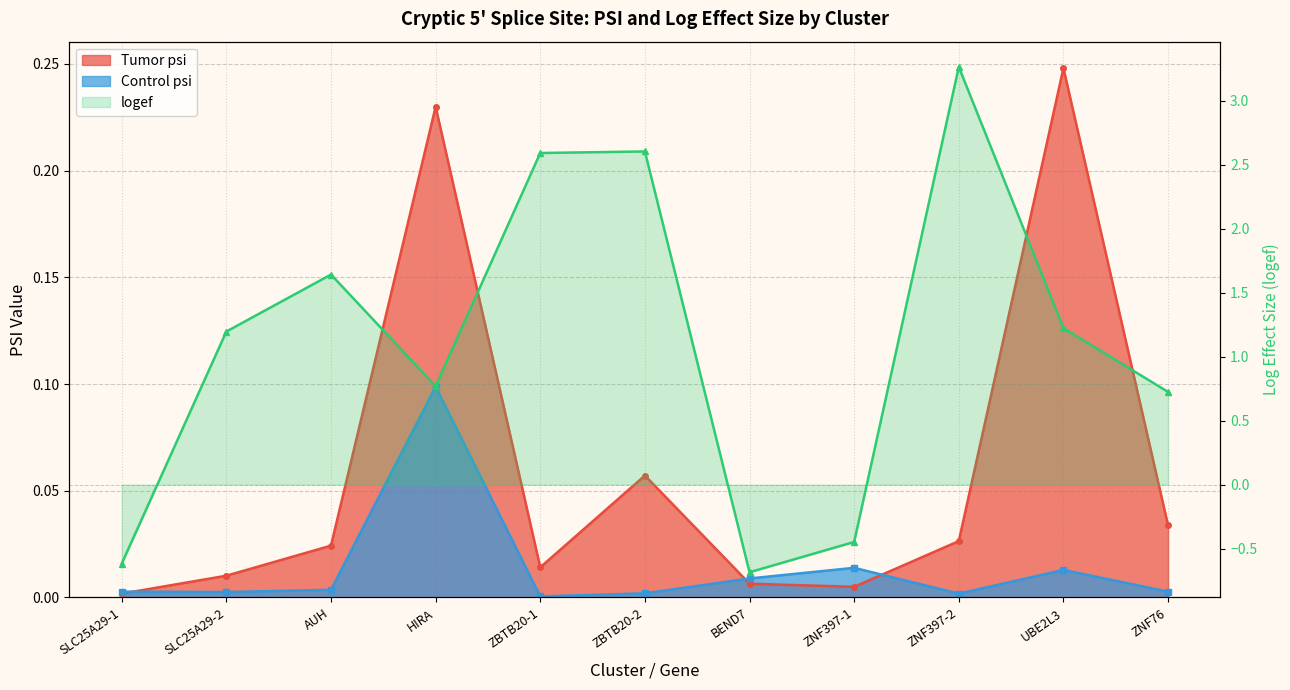

How many values exceed 1?

6